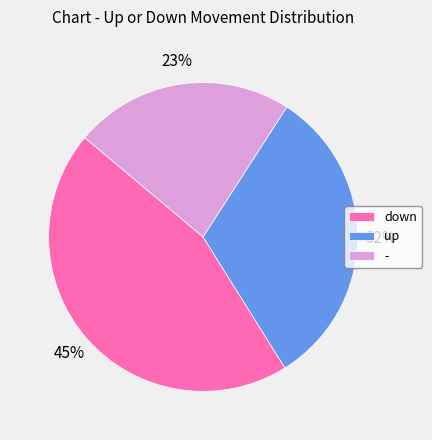

What percentage is the - slice, to the nearest percent?

23%